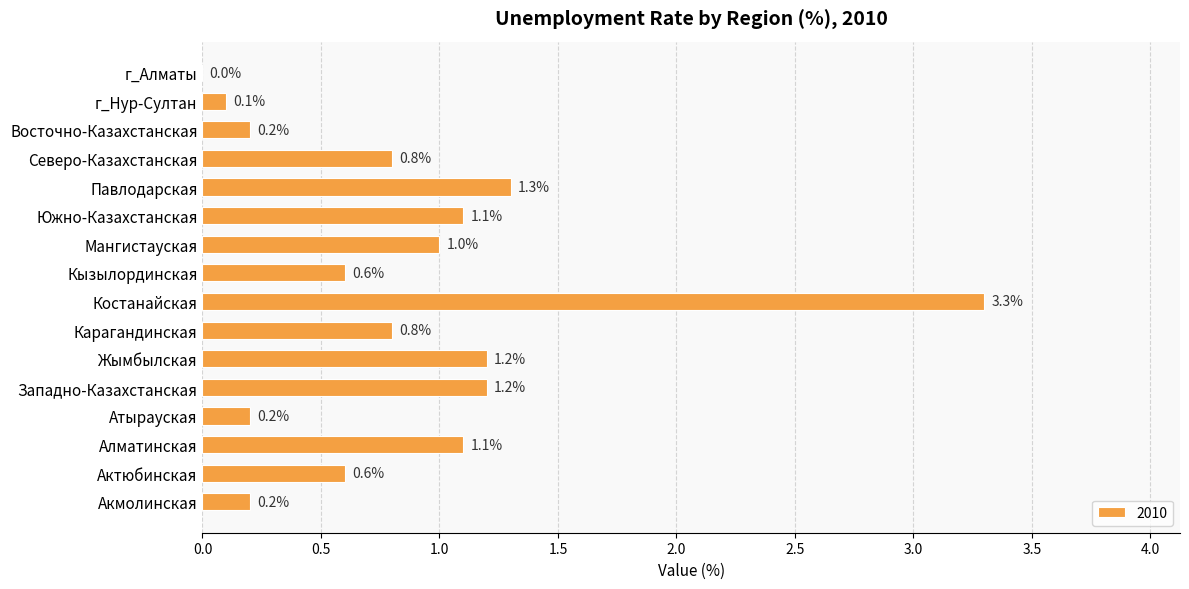

Read the value at Актюбинская.

0.6